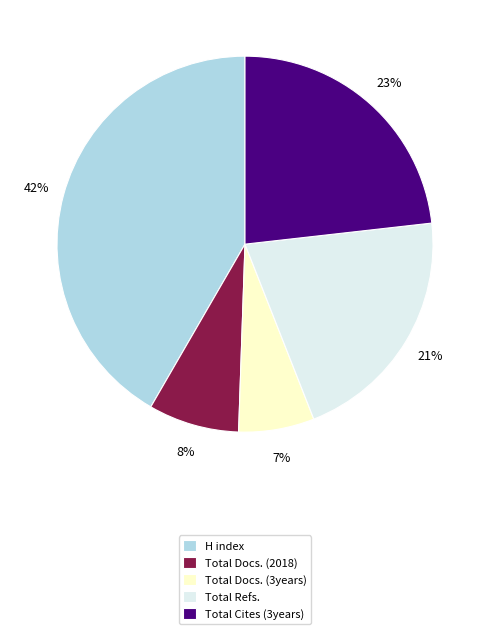

Approximately how many times larger is the value at Total Cites (3years) compared to Total Refs.?

1.1